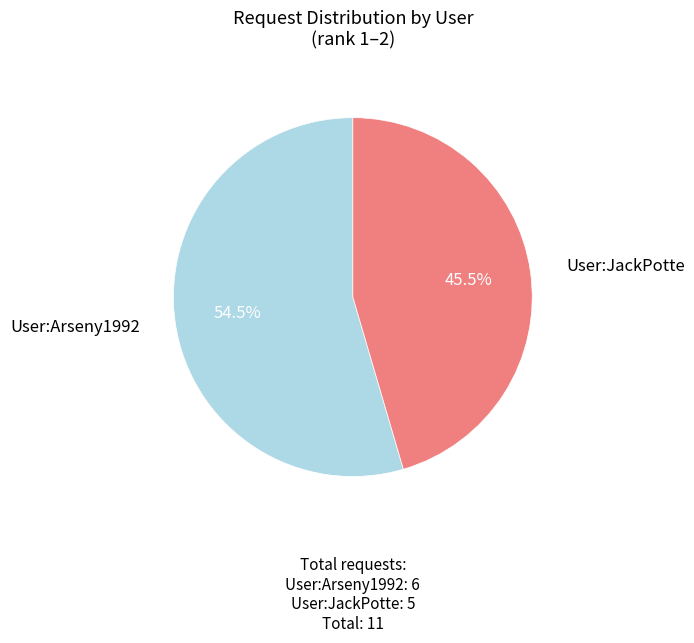

Is there any slice that represents more than half of the pie?

Yes